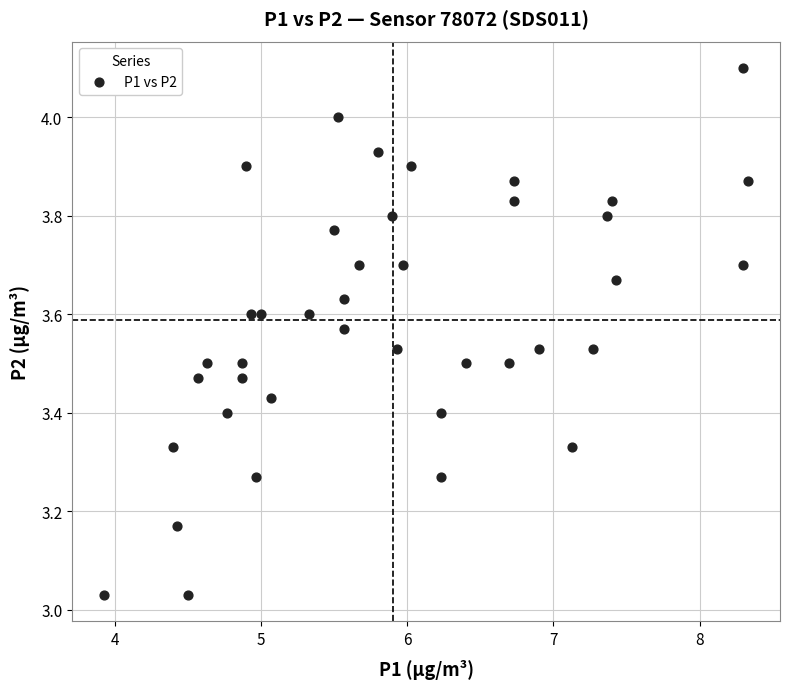

What is the range of X values (max minus min)?

4.4